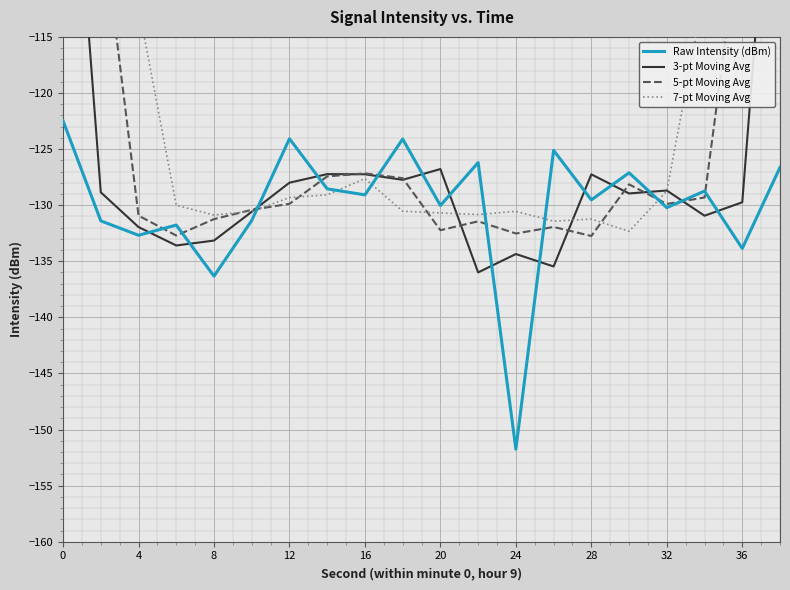

Which category has the lowest value in the Raw Intensity (dBm) series?

24